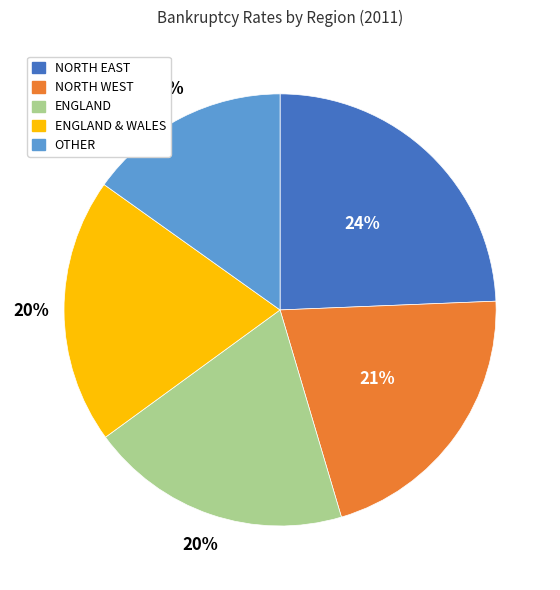

Count the number of slices in the pie.

5